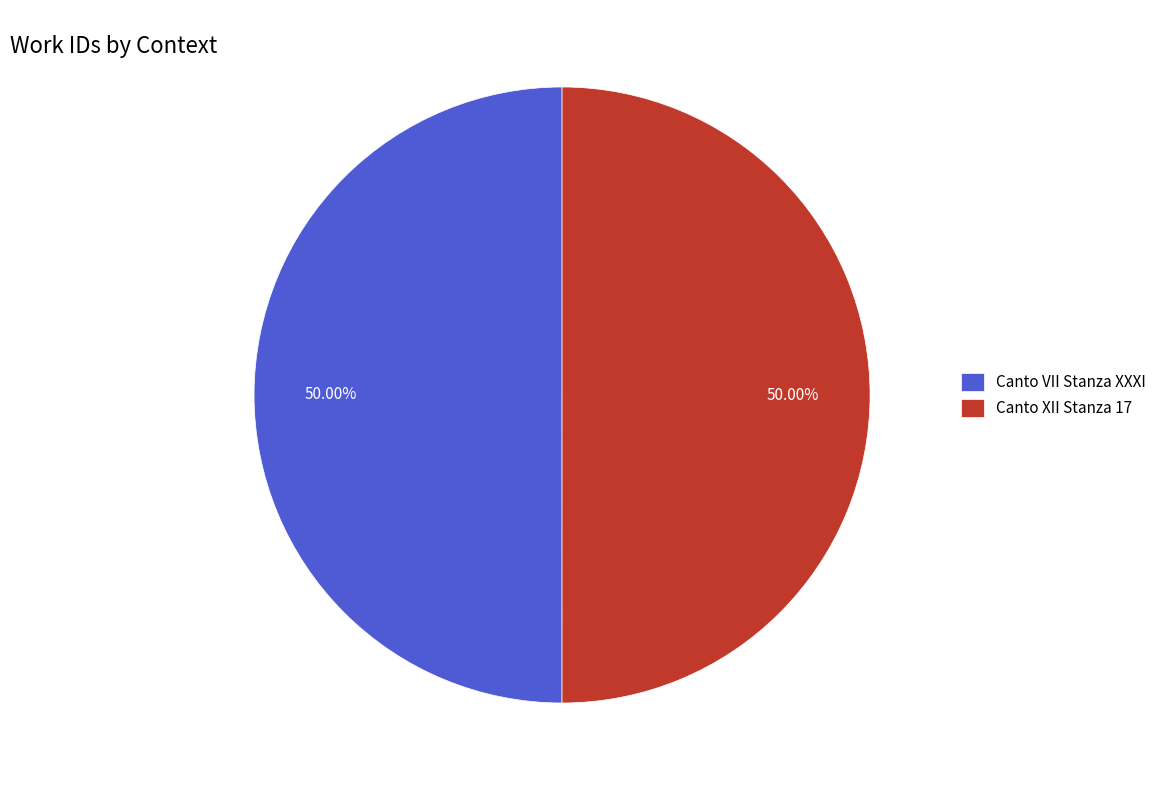

How many segments does this pie chart have?

2